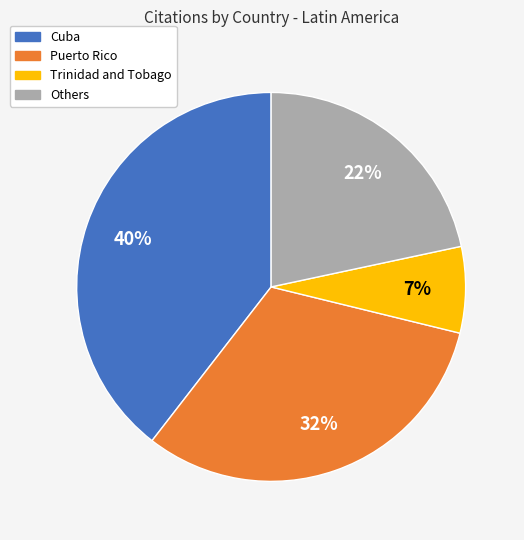

Does Puerto Rico represent more than half of the total?

No